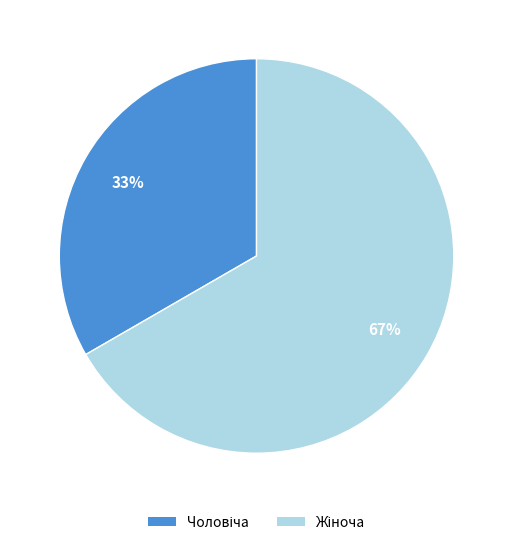

Does any single category account for the majority?

Yes